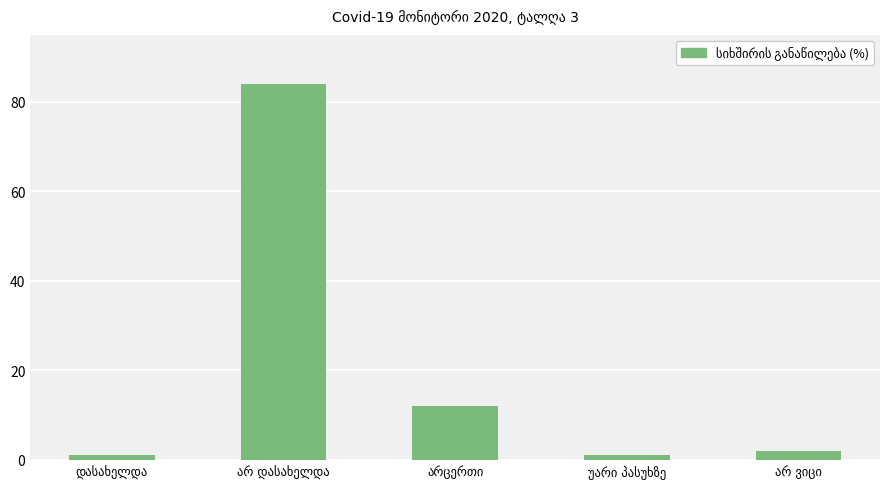

What is the difference between the maximum and second lowest values?

83